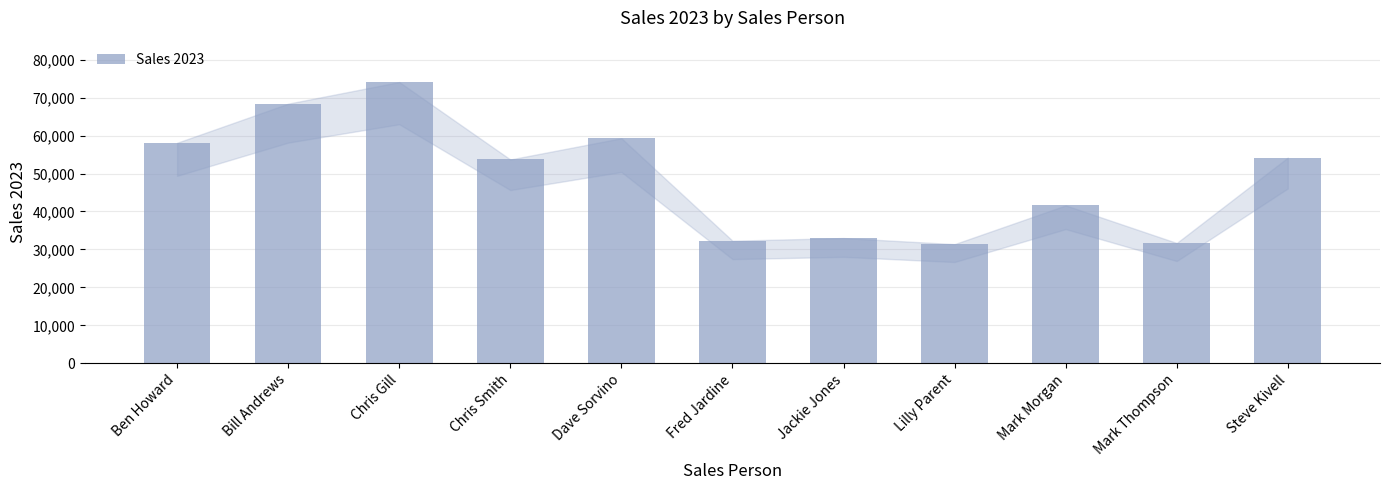

What is the value of the 10th bar from the left?

31700